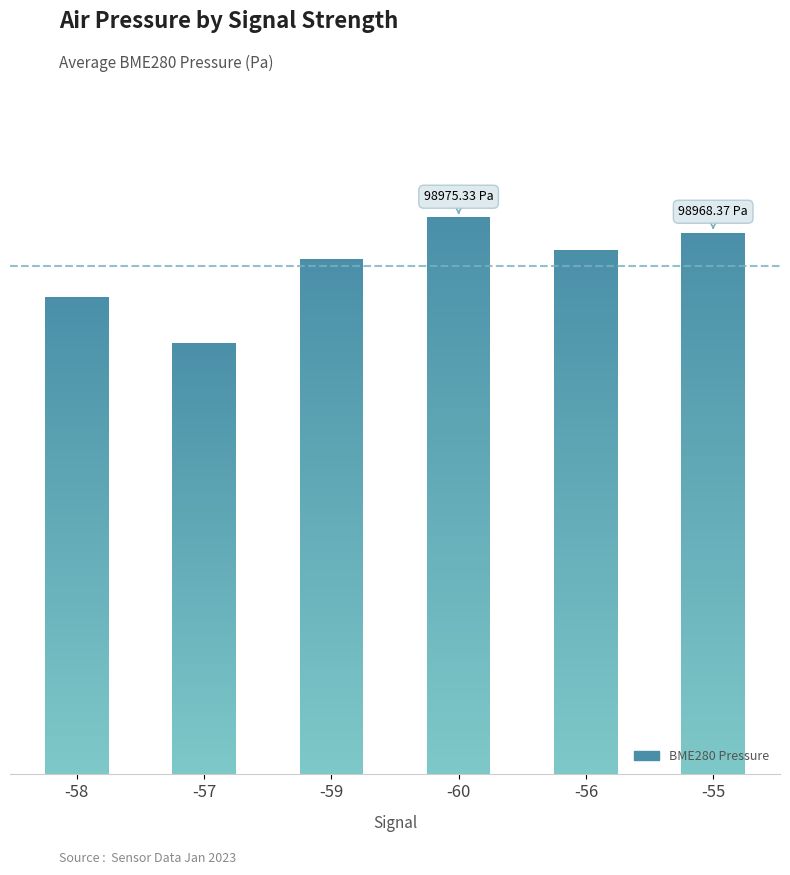

What is the label of the 5th bar from the left?

-56